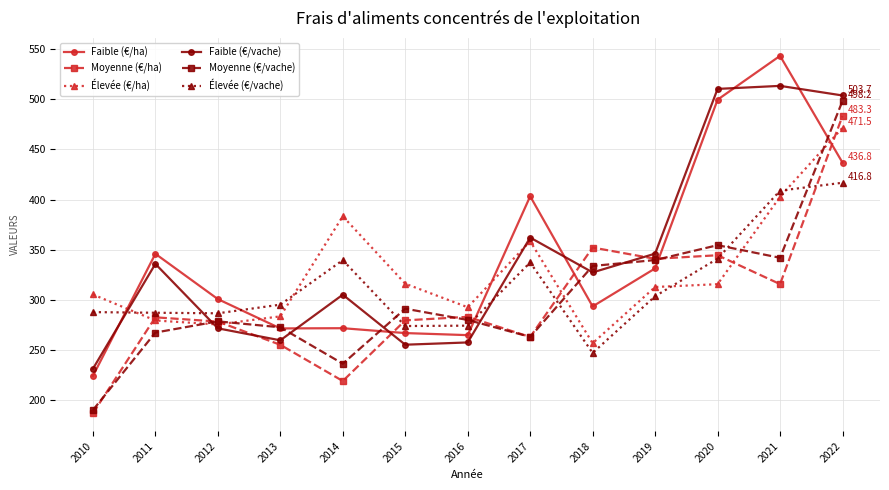

Does the chart have visible grid lines?

Yes